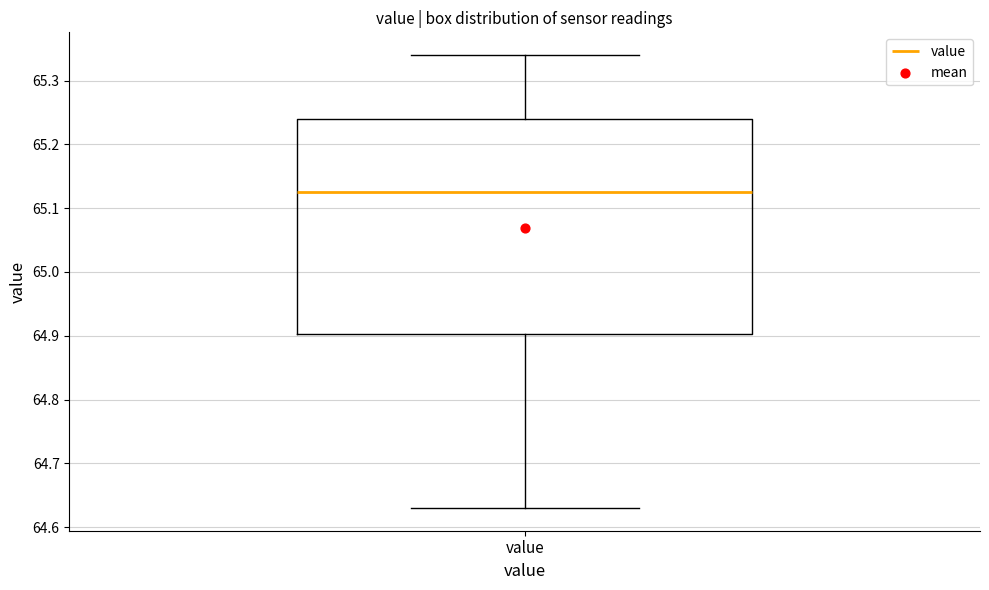

Read this box plot against the y-axis: the position of the median line, the range covered by the box, and the ends of both whiskers. The values are not printed on the chart, so give them approximately, as read against the axis.

median 65.13, box 64.90 to 65.24, whiskers 64.63 to 65.34